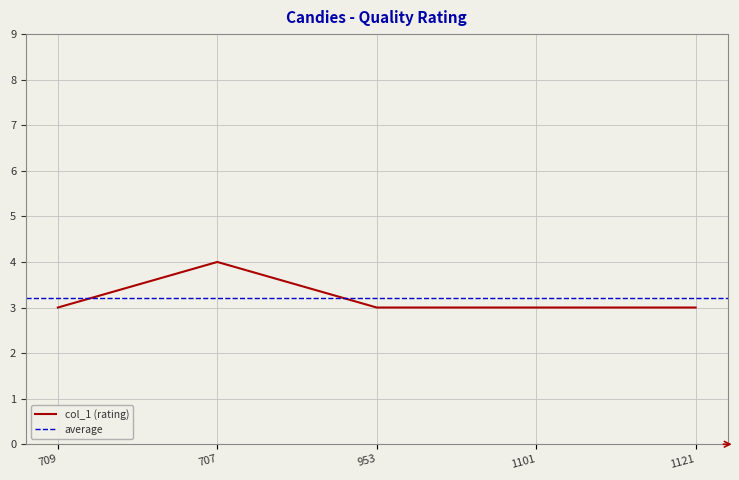

Reading left to right, transcribe all the data shown in this chart.

3	4	3	3	3